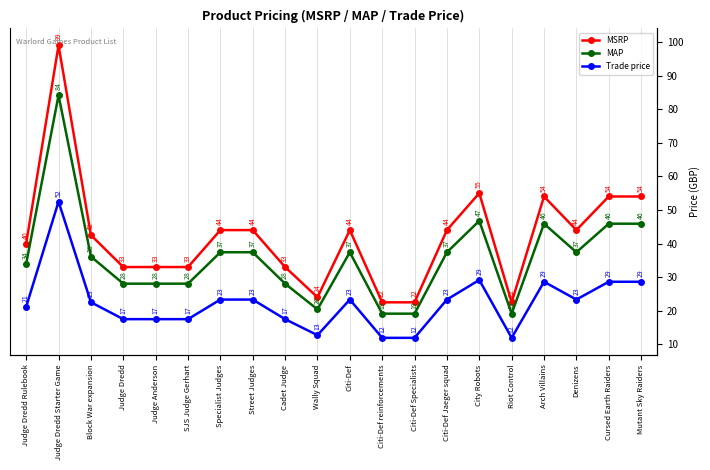

Which series changed the most between Judge Dredd and Mutant Sky Raiders?

MSRP